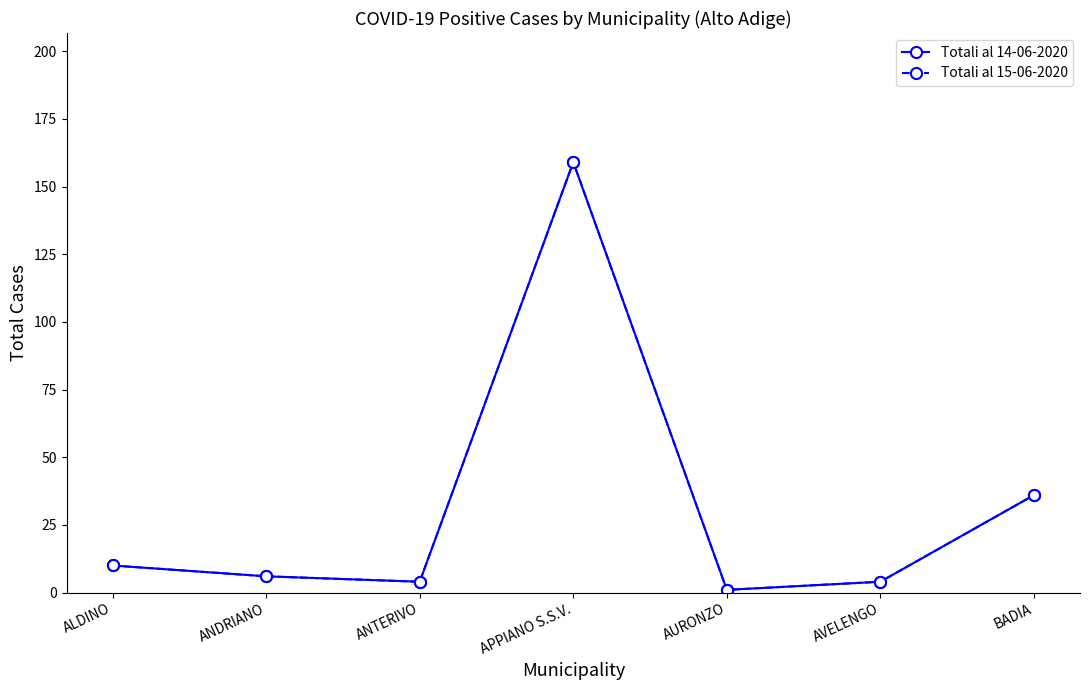

Is the value of Totali al 14-06-2020 at ANDRIANO greater than the value of Totali al 15-06-2020 at ANDRIANO?

No